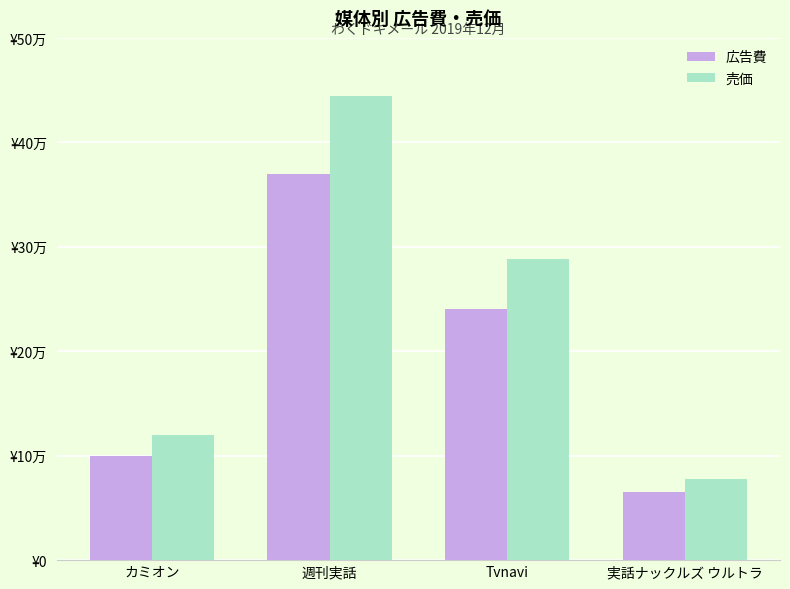

Are the bars grouped side by side (vs. stacked)?

Yes